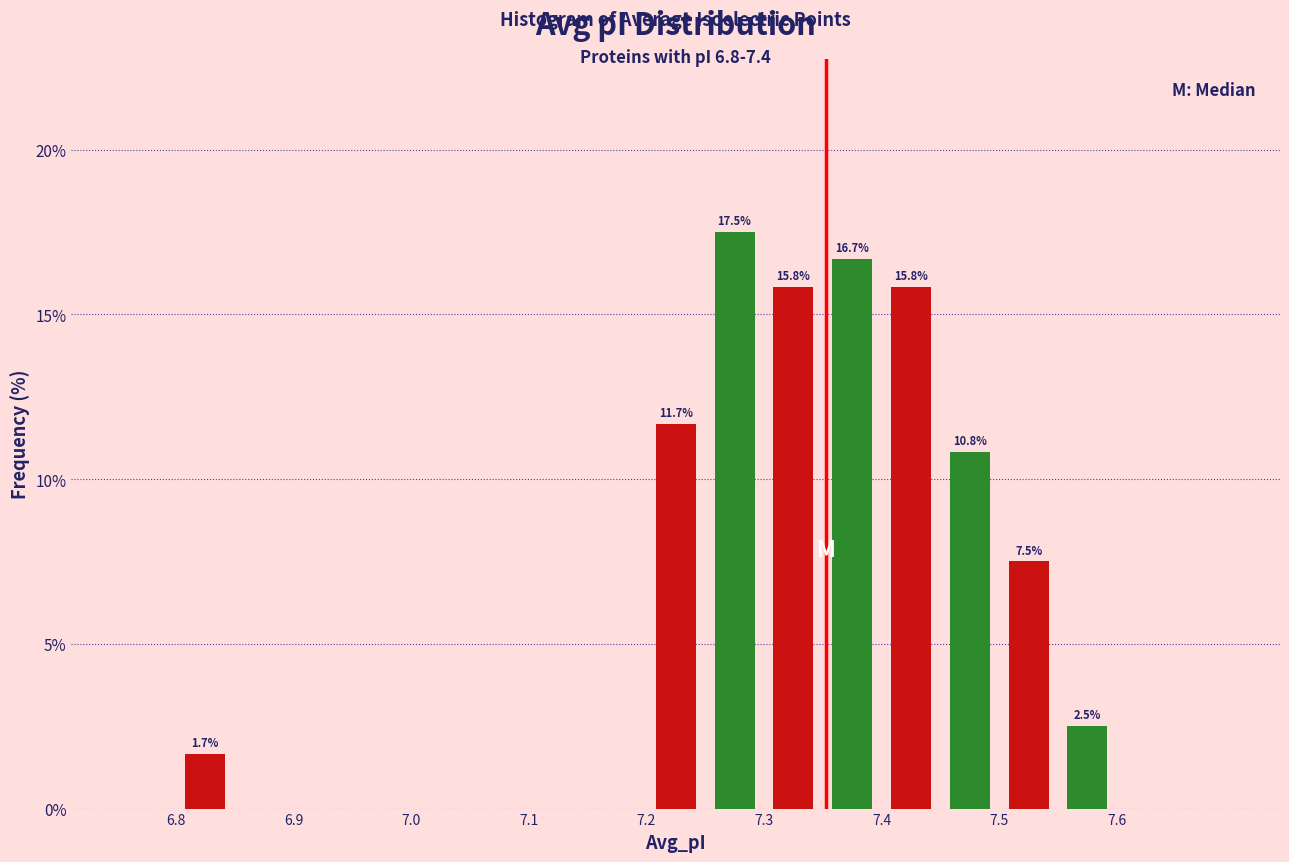

Over which range of the x-axis is the bar tallest?

7.25 to 7.30